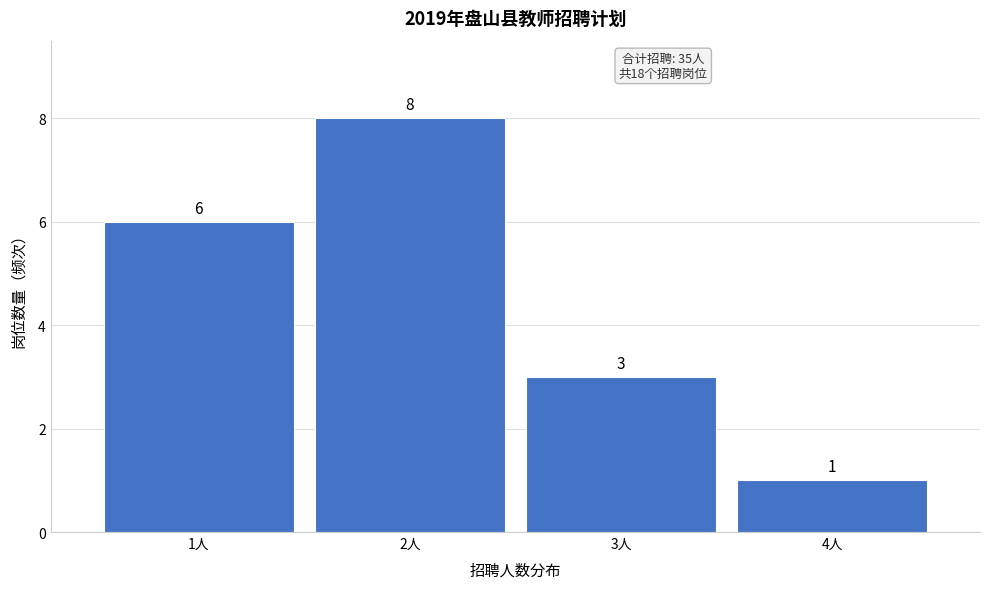

Reading left to right, list every bar in this chart as the range it spans on the x-axis followed by its height.

0.5 to 1.5: 6
1.5 to 2.5: 8
2.5 to 3.5: 3
3.5 to 4.5: 1